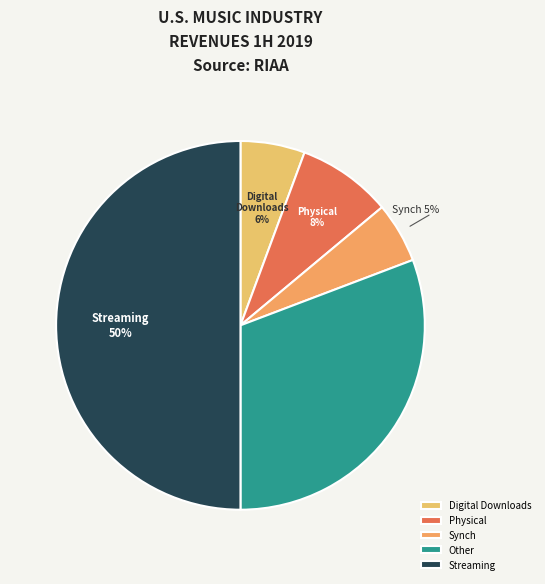

How many slices are in this pie chart?

5